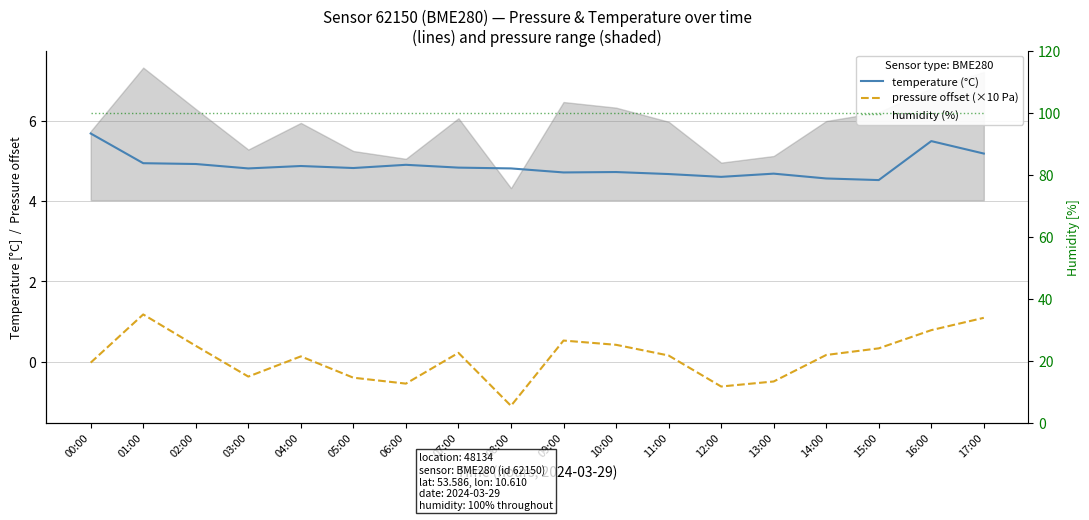

What are all the series names shown in the legend?

temperature (°C), pressure offset (×10 Pa), humidity (%)